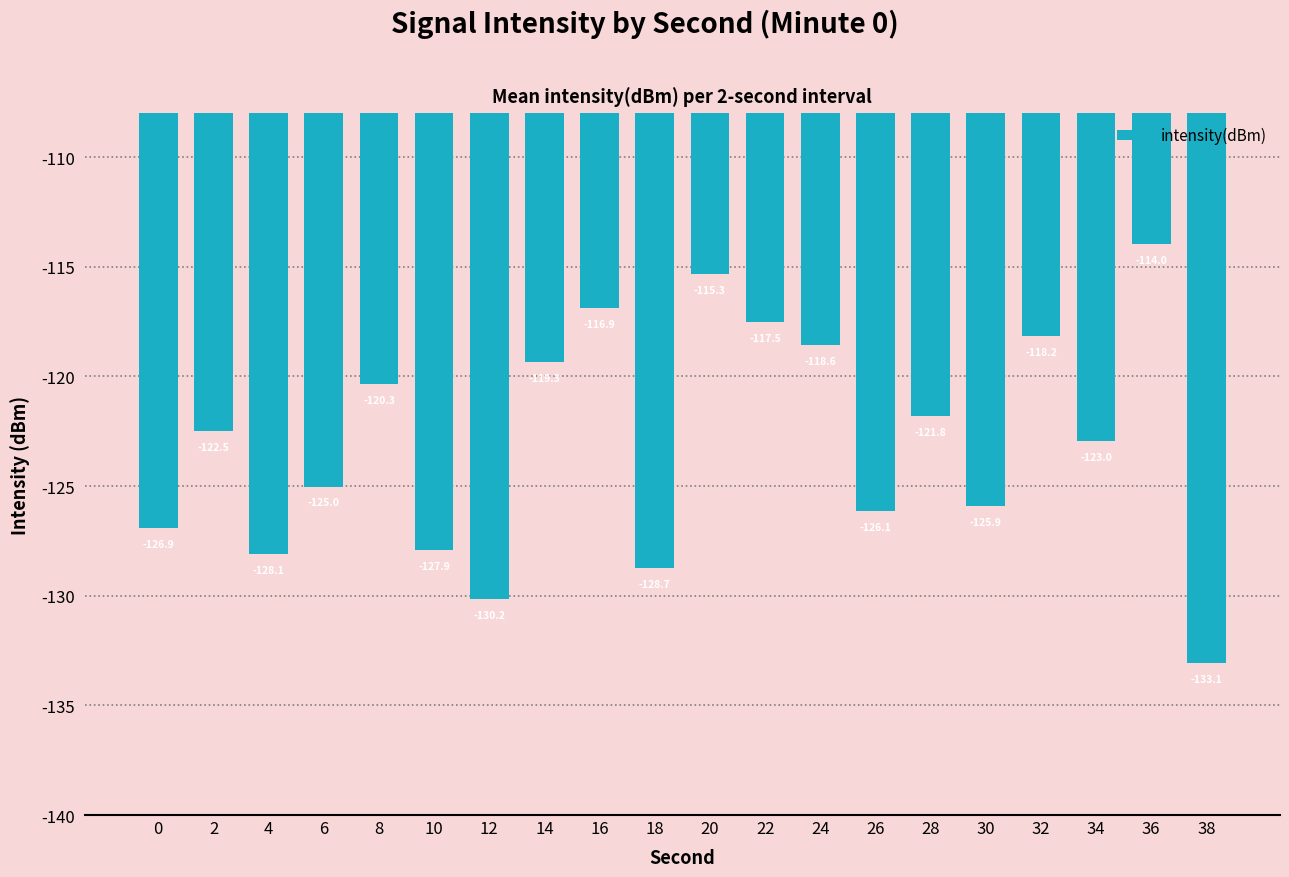

What is the value of the 16th bar from the left?

-125.9